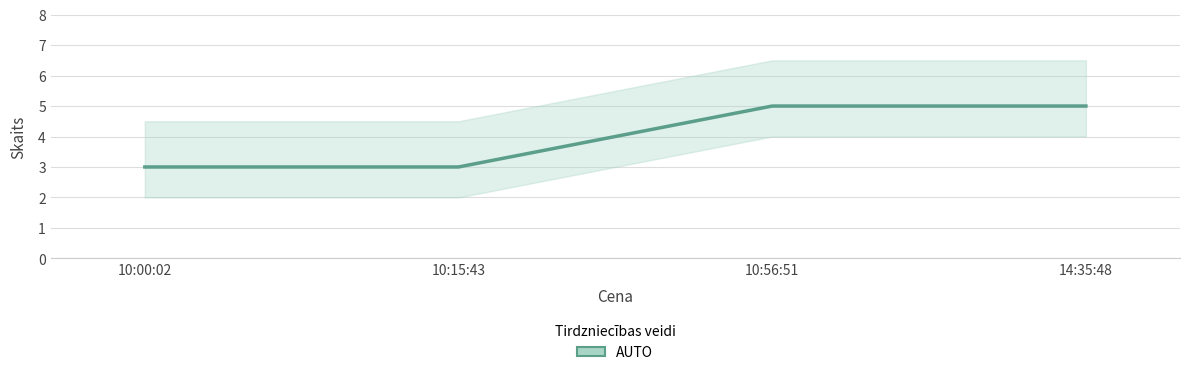

Rank the categories by value from lowest to highest.

10:00:02, 10:15:43, 10:56:51, 14:35:48